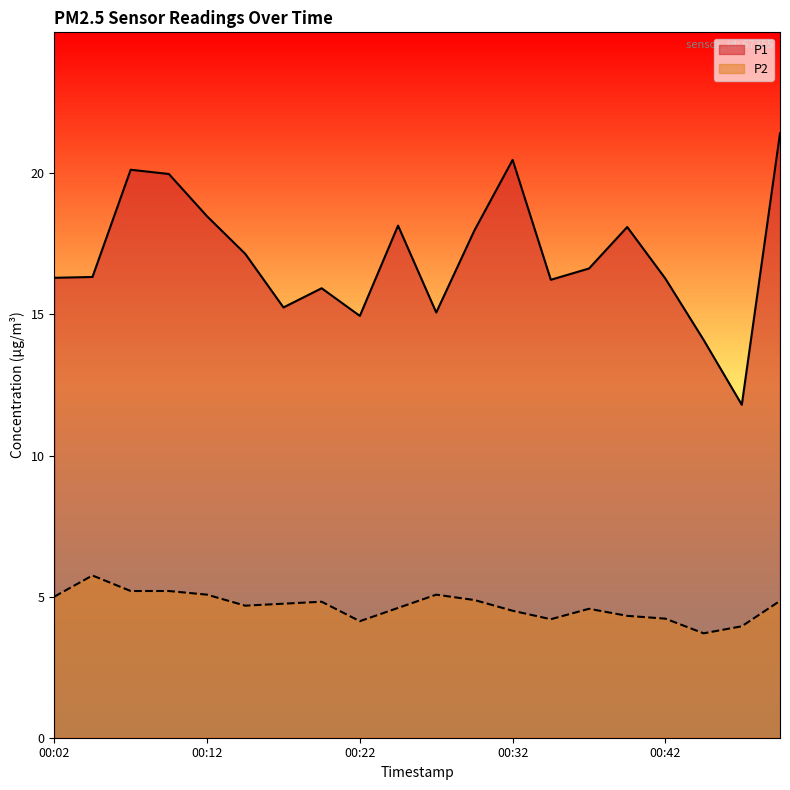

How many data points in P1 are above 16?

14